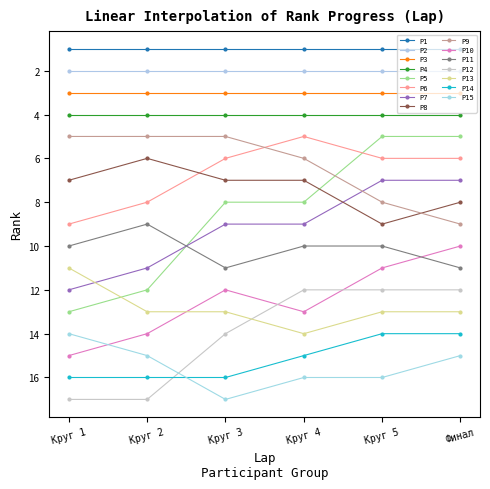

Count the number of data series in this chart.

15